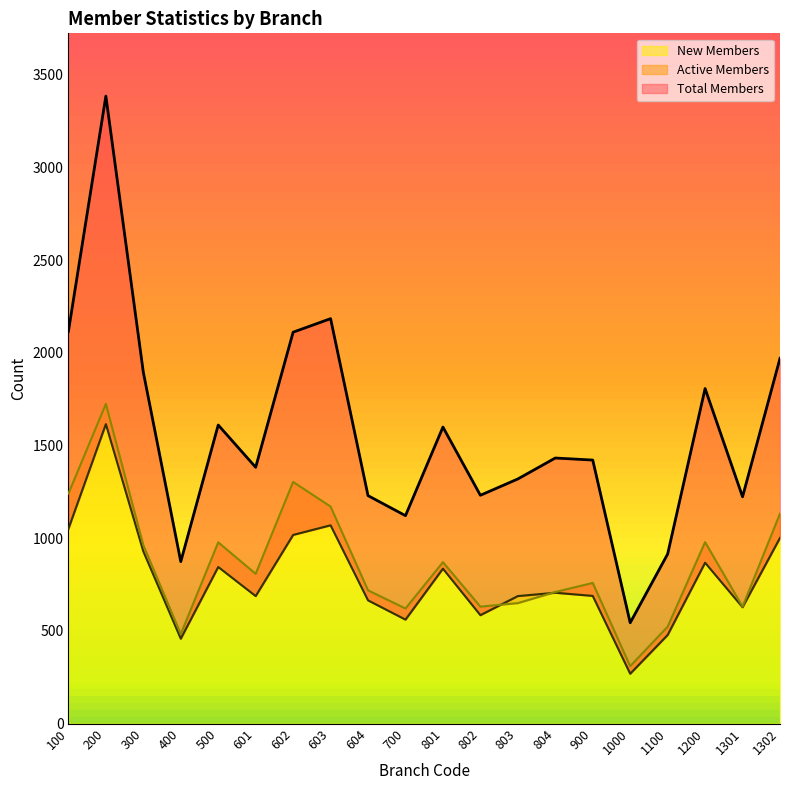

Is the value of Total Members at 1200 greater than the value of Active Members at 1302?

Yes